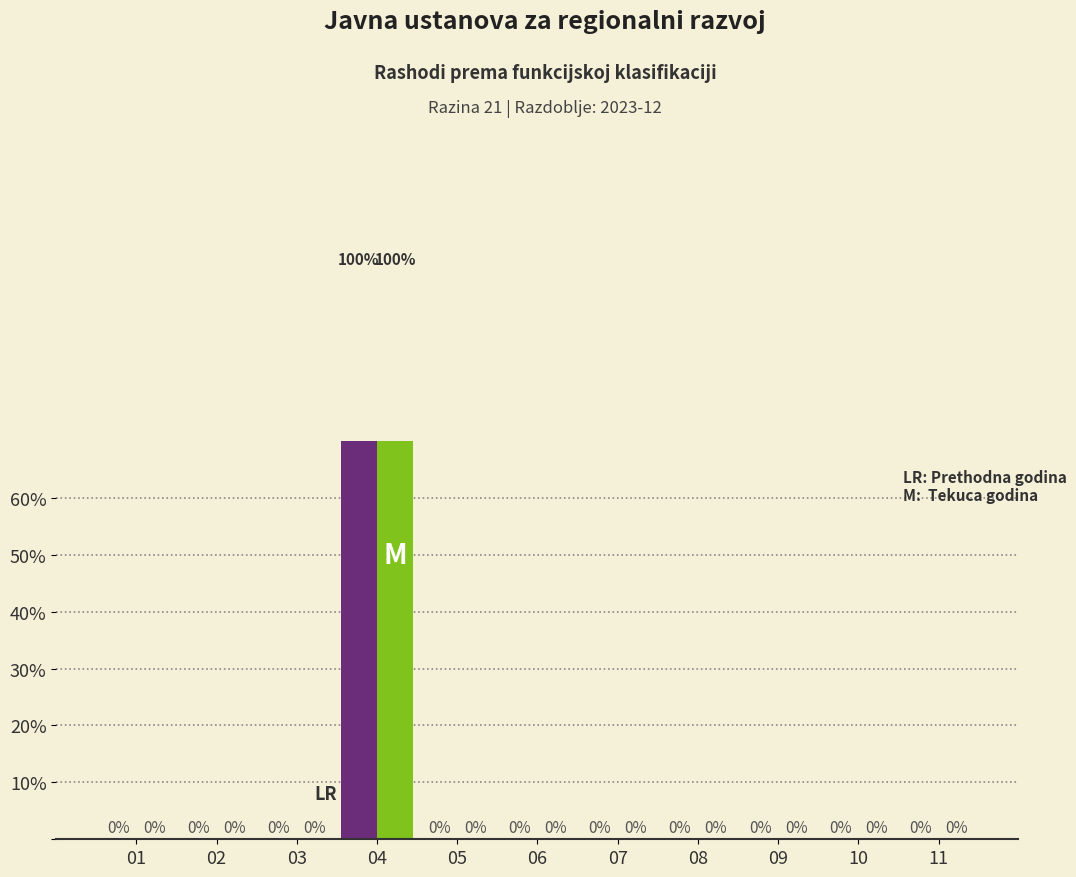

Reading left to right, transcribe all the data shown in this chart.

Prethodna godina: 0	0	0	100	0	0	0	0	0	0	0
Tekuca godina: 0	0	0	100	0	0	0	0	0	0	0